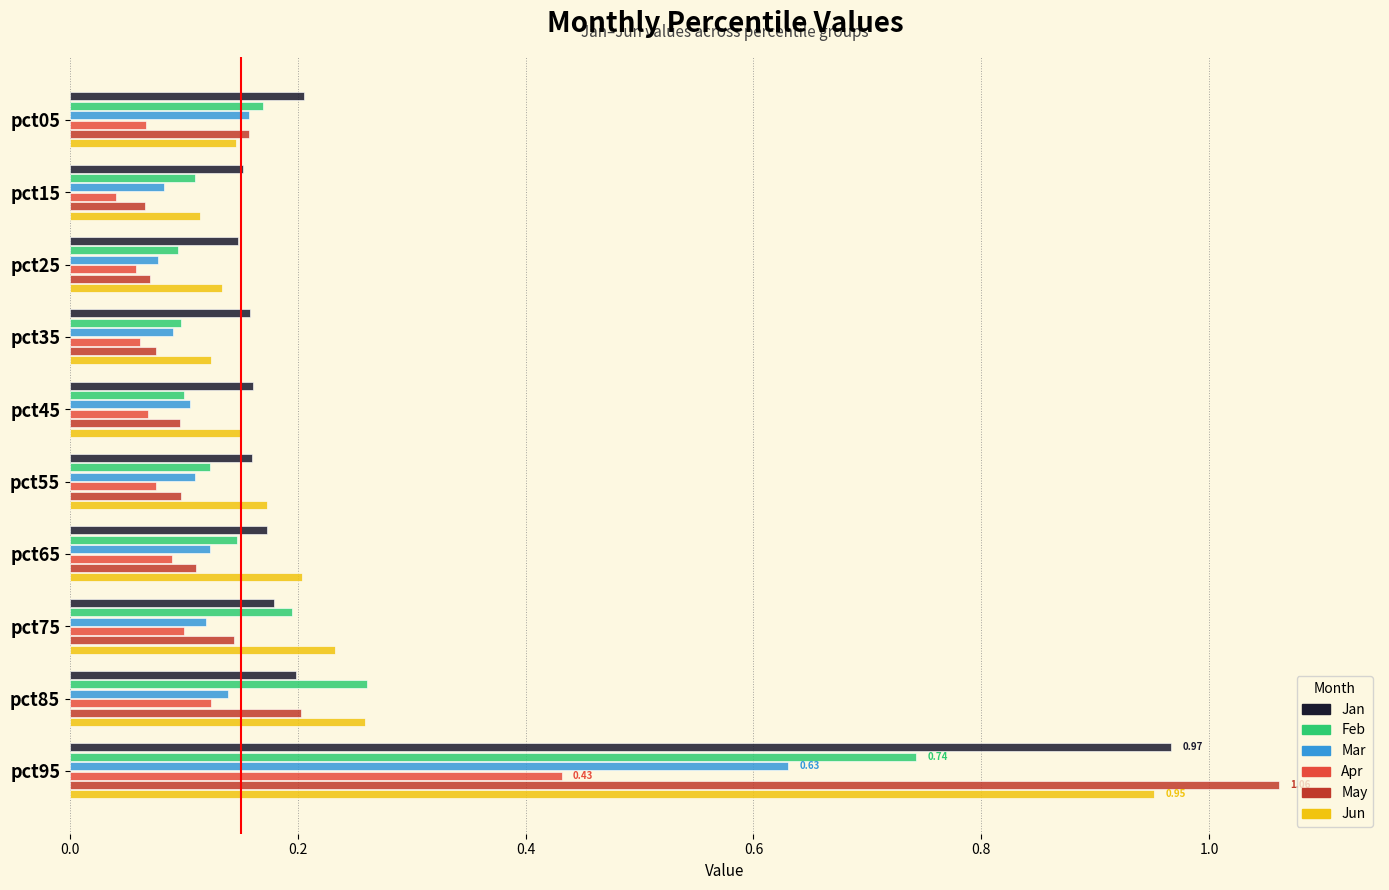

At how many categories does at least one series exceed 0?

10